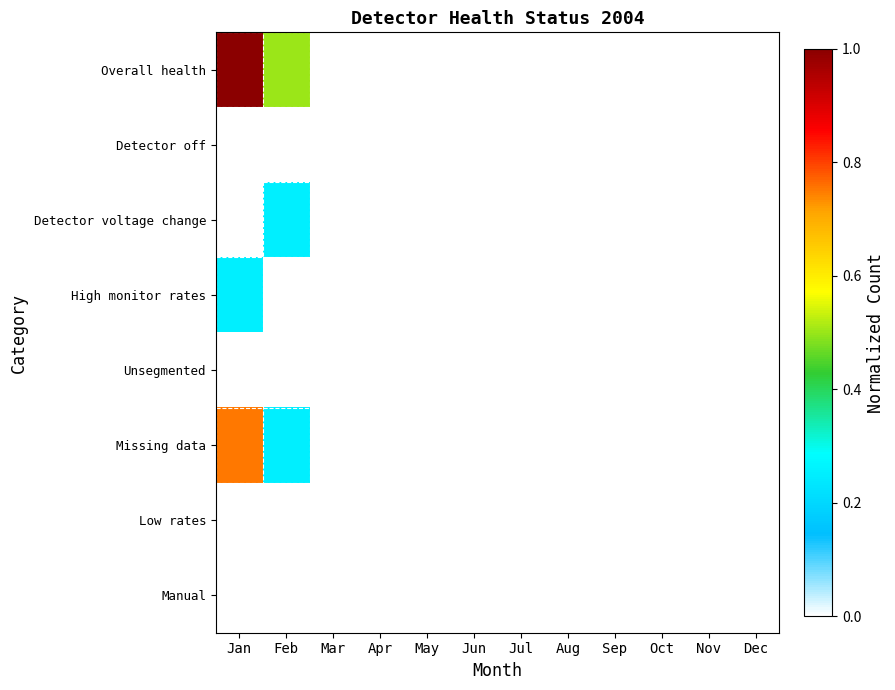

Reading right to left, extract all data points from this chart.

Overall health: Dec=0.0	Nov=0.0	Oct=0.0	Sep=0.0	Aug=0.0	Jul=0.0	Jun=0.0	May=0.0	Apr=0.0	Mar=0.0	Feb=0.5	Jan=1.0
Detector off: Dec=0.0	Nov=0.0	Oct=0.0	Sep=0.0	Aug=0.0	Jul=0.0	Jun=0.0	May=0.0	Apr=0.0	Mar=0.0	Feb=0.0	Jan=0.0
Detector voltage change: Dec=0.0	Nov=0.0	Oct=0.0	Sep=0.0	Aug=0.0	Jul=0.0	Jun=0.0	May=0.0	Apr=0.0	Mar=0.0	Feb=0.2	Jan=0.0
High monitor rates: Dec=0.0	Nov=0.0	Oct=0.0	Sep=0.0	Aug=0.0	Jul=0.0	Jun=0.0	May=0.0	Apr=0.0	Mar=0.0	Feb=0.0	Jan=0.2
Unsegmented: Dec=0.0	Nov=0.0	Oct=0.0	Sep=0.0	Aug=0.0	Jul=0.0	Jun=0.0	May=0.0	Apr=0.0	Mar=0.0	Feb=0.0	Jan=0.0
Missing data: Dec=0.0	Nov=0.0	Oct=0.0	Sep=0.0	Aug=0.0	Jul=0.0	Jun=0.0	May=0.0	Apr=0.0	Mar=0.0	Feb=0.2	Jan=0.8
Low rates: Dec=0.0	Nov=0.0	Oct=0.0	Sep=0.0	Aug=0.0	Jul=0.0	Jun=0.0	May=0.0	Apr=0.0	Mar=0.0	Feb=0.0	Jan=0.0
Manual: Dec=0.0	Nov=0.0	Oct=0.0	Sep=0.0	Aug=0.0	Jul=0.0	Jun=0.0	May=0.0	Apr=0.0	Mar=0.0	Feb=0.0	Jan=0.0